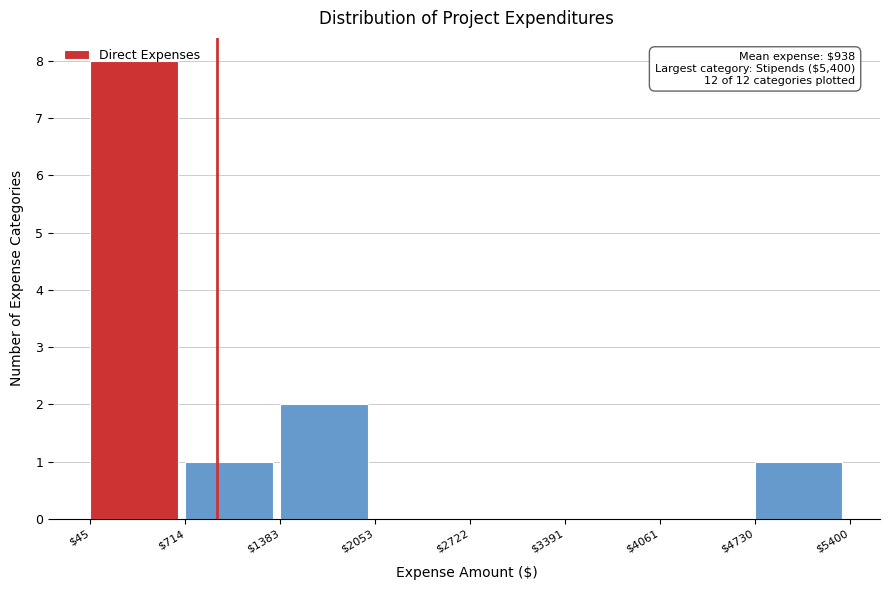

Which range on the x-axis has the tallest bar?

$45 to $714